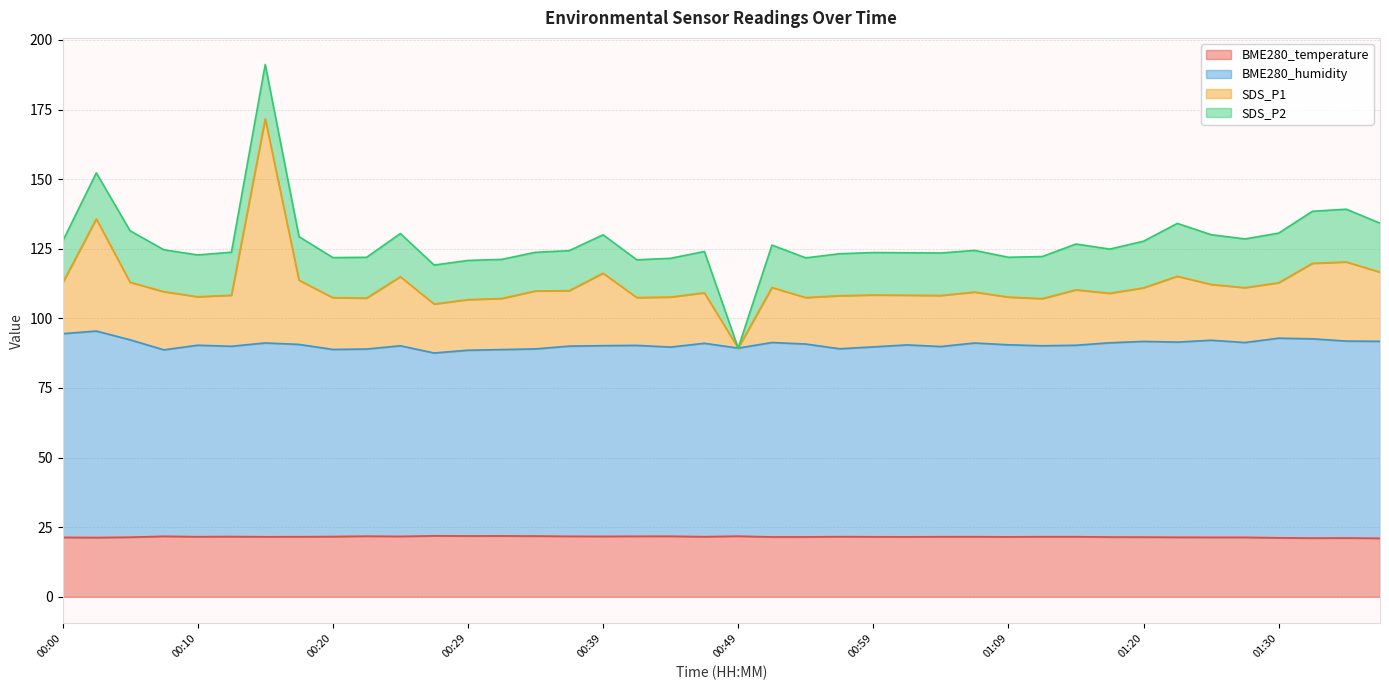

What is the difference between the SDS_P1 values at 00:25 and 00:39?

1.3